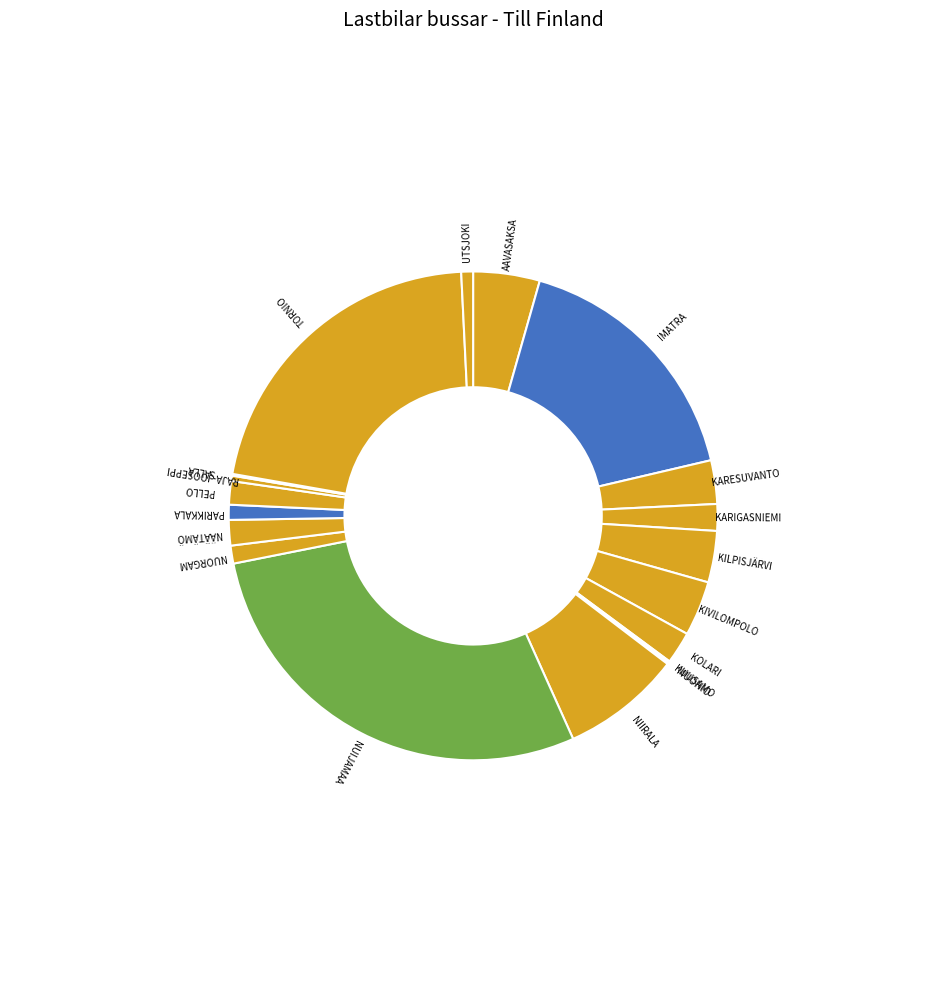

Which slice is the largest?

NUIJAMAA